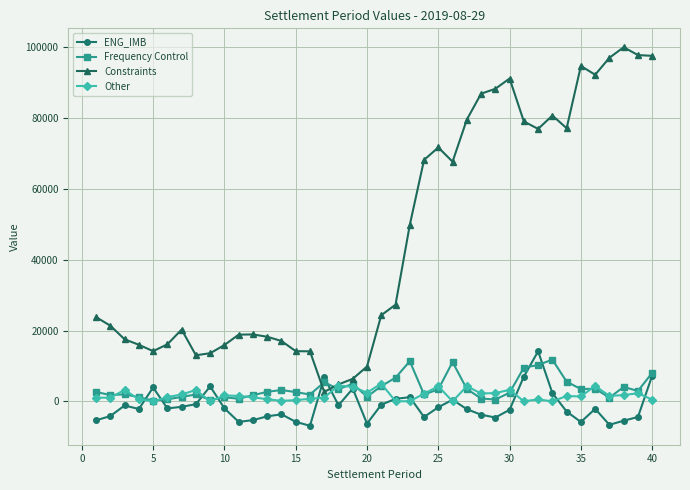

Count the number of data series in this chart.

4